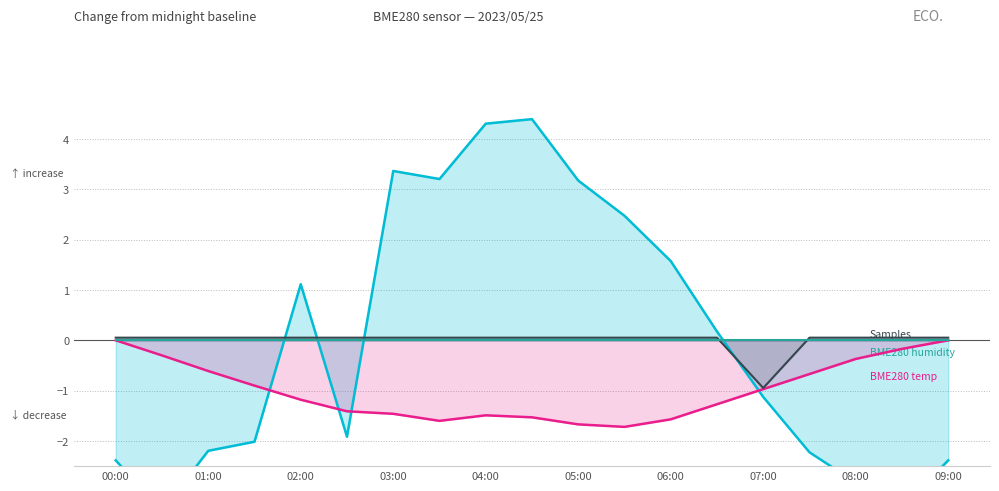

What is the value of the Samples point at the 10th from the left?

0.1